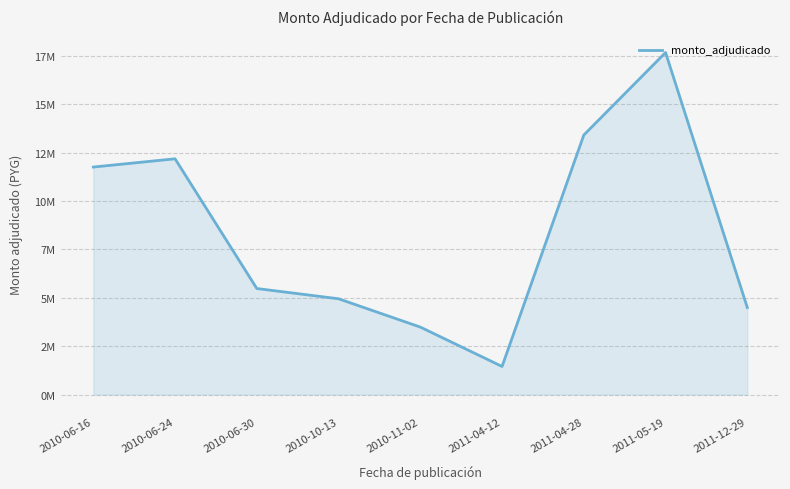

List the labels in order of value, smallest first.

2011-04-12, 2010-11-02, 2011-12-29, 2010-10-13, 2010-06-30, 2010-06-16, 2010-06-24, 2011-04-28, 2011-05-19